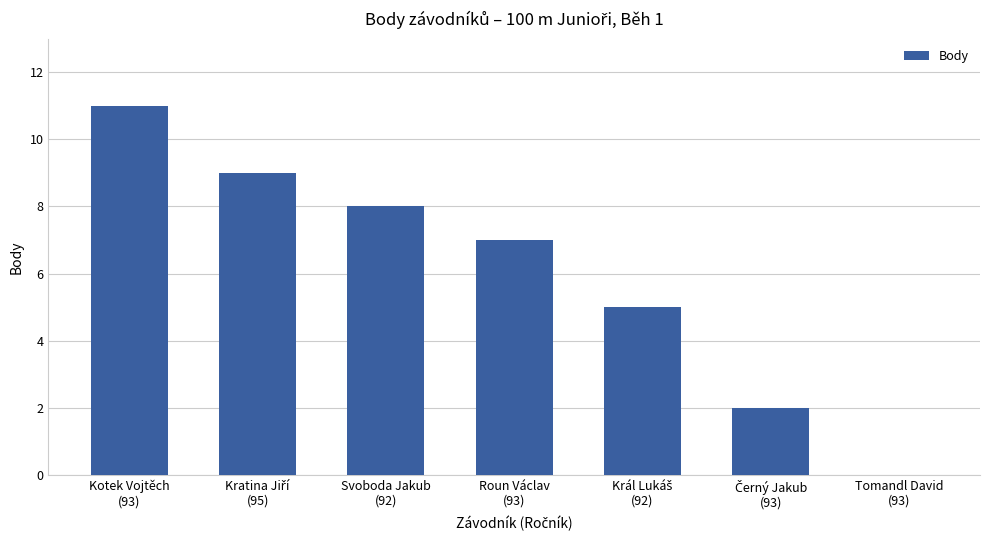

What is the maximum value shown in the chart?

11